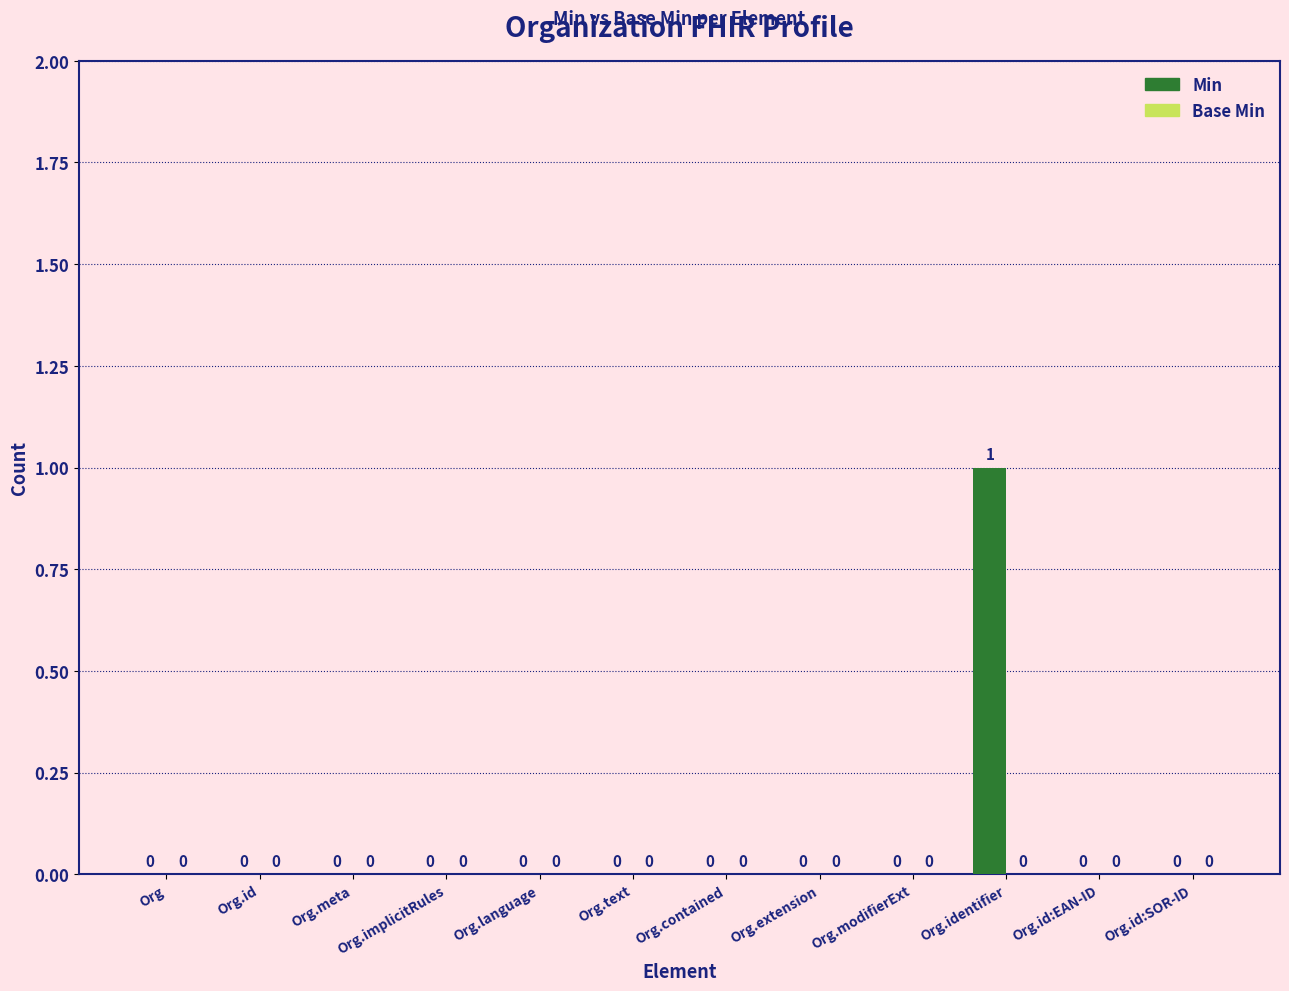

The value at Org.text is 1. True or false?

False